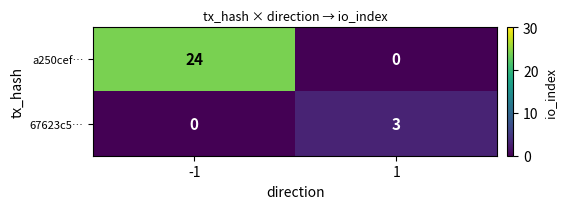

What is the spread (max minus min) of values at -1?

24